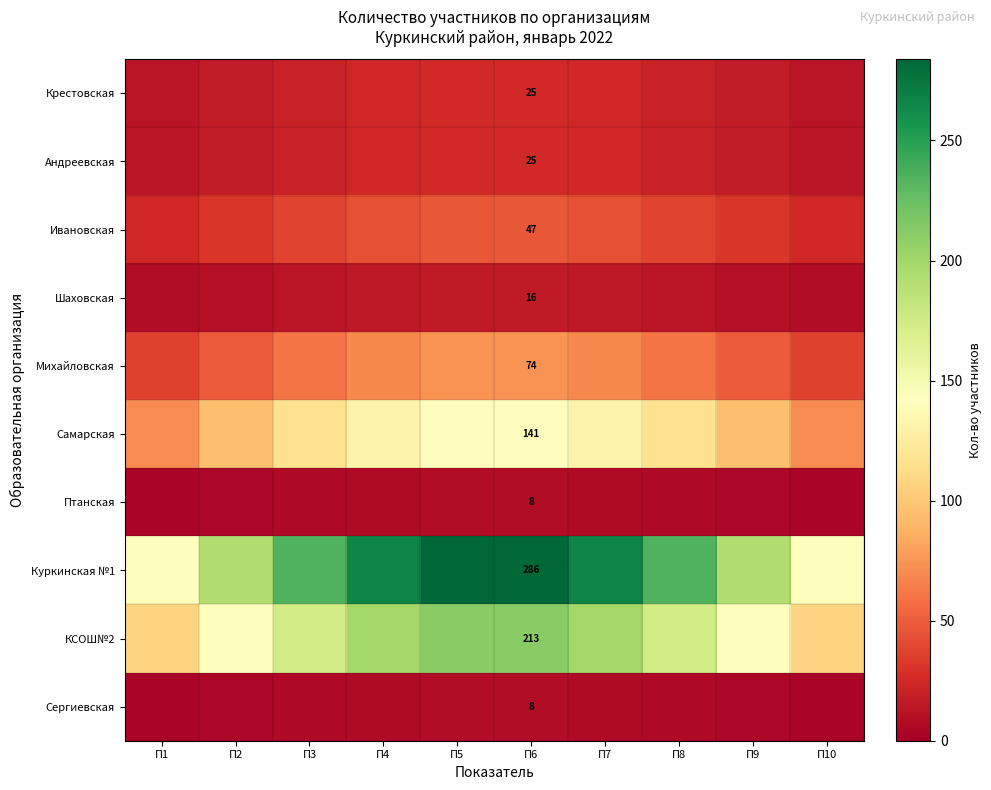

At which label is Михайловская closest to 55?

П9